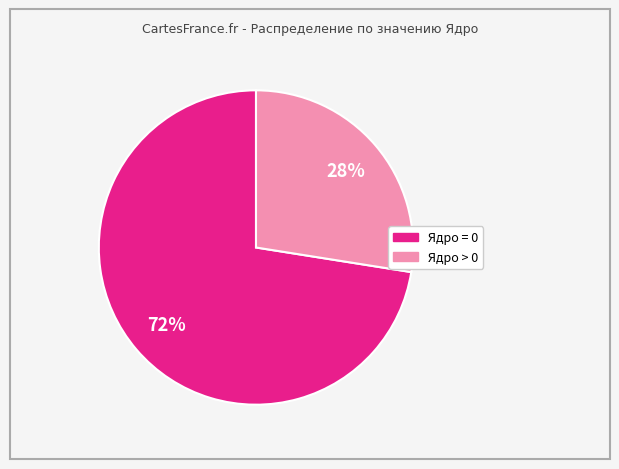

Is there any slice that represents more than half of the pie?

Yes